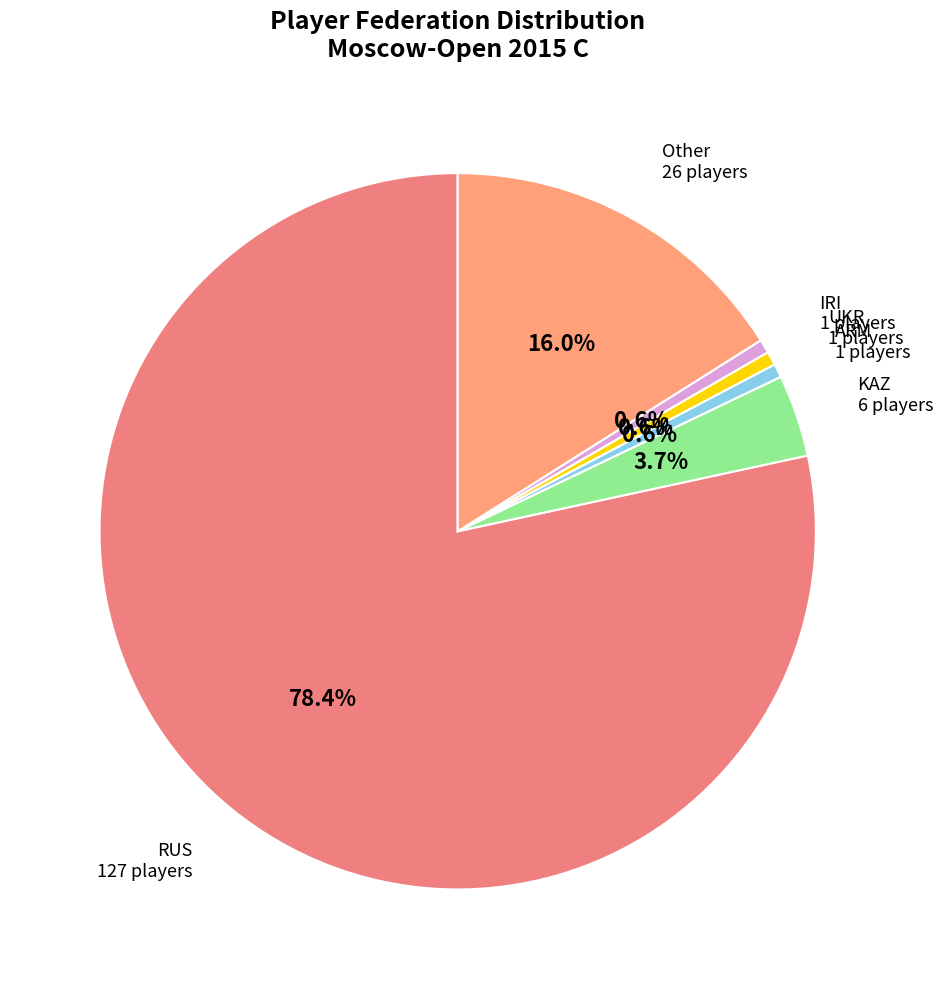

True or false: RUS accounts for 89% of the total.

False